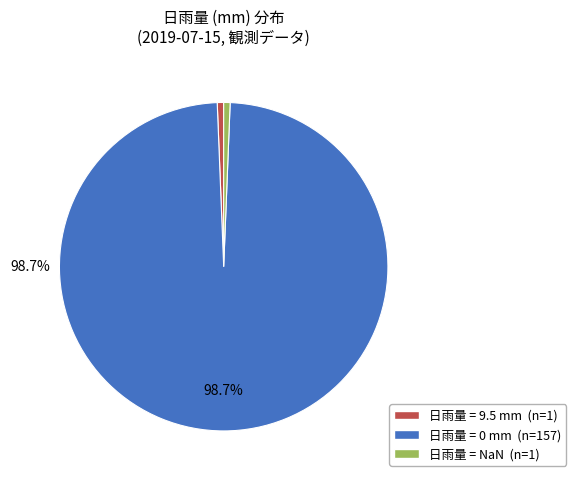

Is there any slice that represents more than half of the pie?

Yes